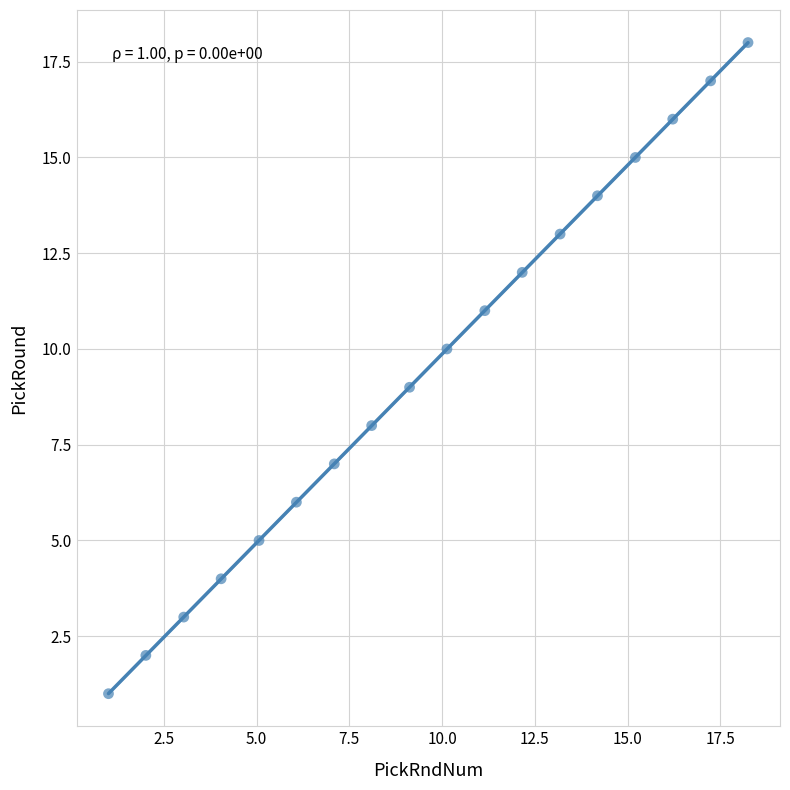

What is the range of Y values (max minus min)?

17